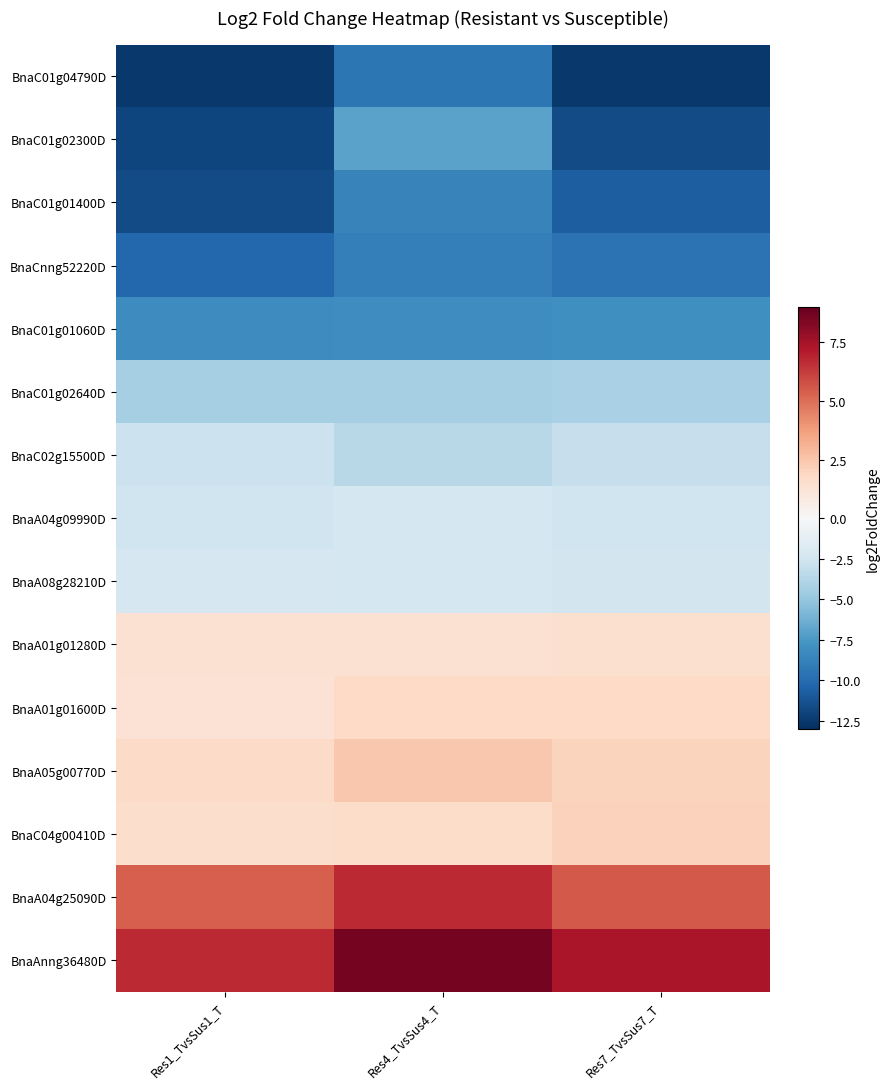

List the series in order of their peak value, lowest first.

BnaC01g04790D, BnaCnng52220D, BnaC01g01400D, BnaC01g01060D, BnaC01g02300D, BnaC01g02640D, BnaC02g15500D, BnaA04g09990D, BnaA08g28210D, BnaA01g01280D, BnaA01g01600D, BnaC04g00410D, BnaA05g00770D, BnaA04g25090D, BnaAnng36480D